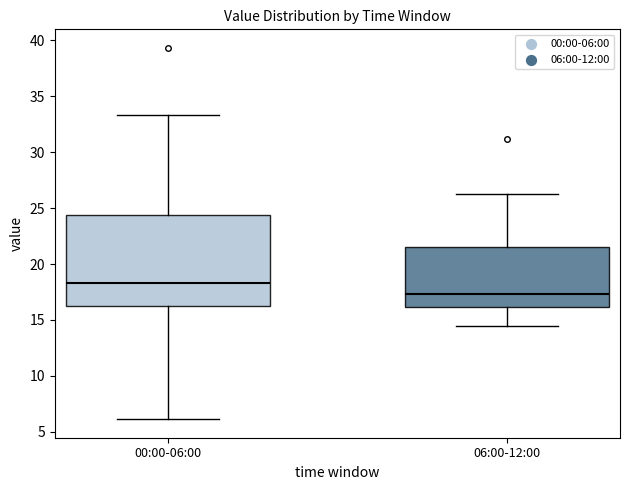

Where is the upper edge of the box for 00:00-06:00 on the y-axis? The values are not printed on the chart, so give them approximately, as read against the axis.

24.5